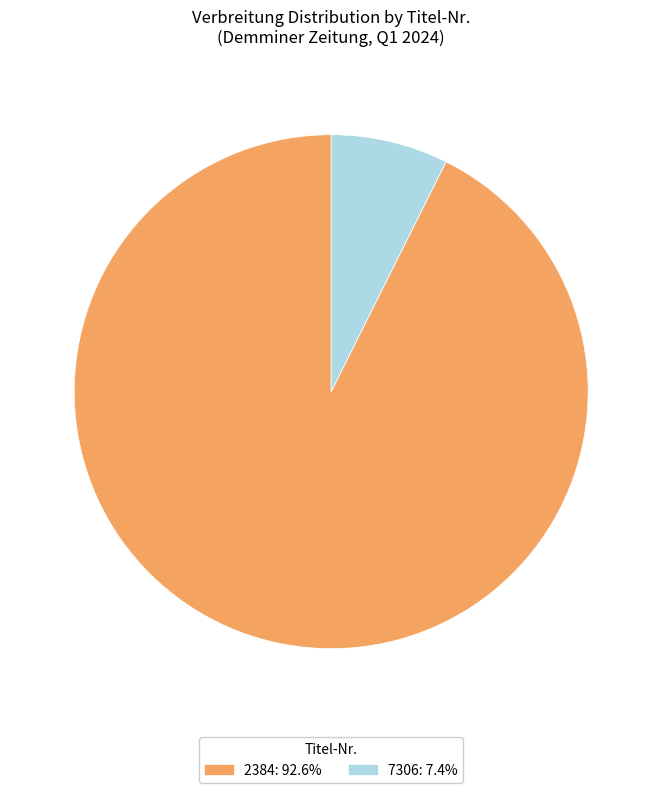

What is the smallest slice in the pie chart?

7306